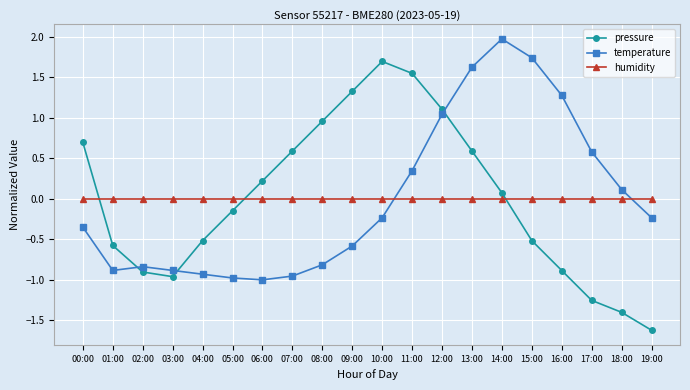

At how many categories does at least one series exceed 1?

8